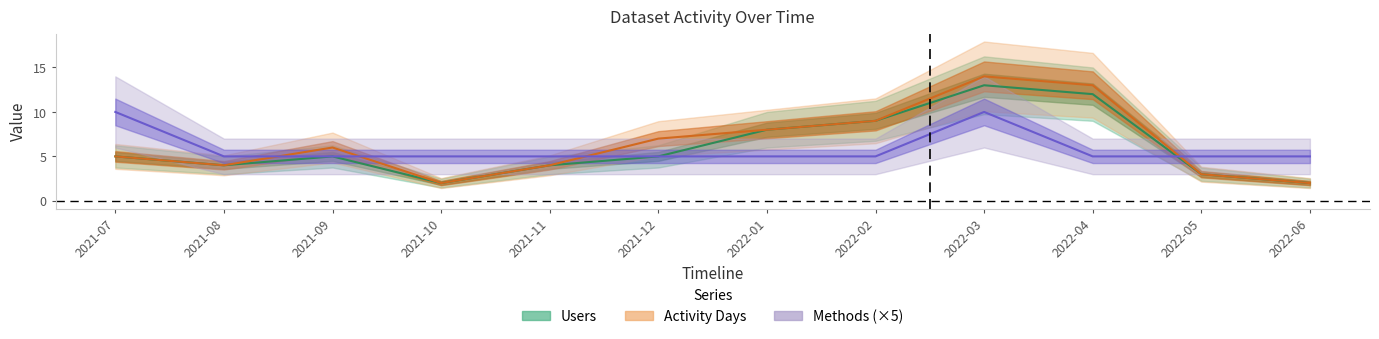

True or false: Methods has a value of 7 at 2022-05.

False